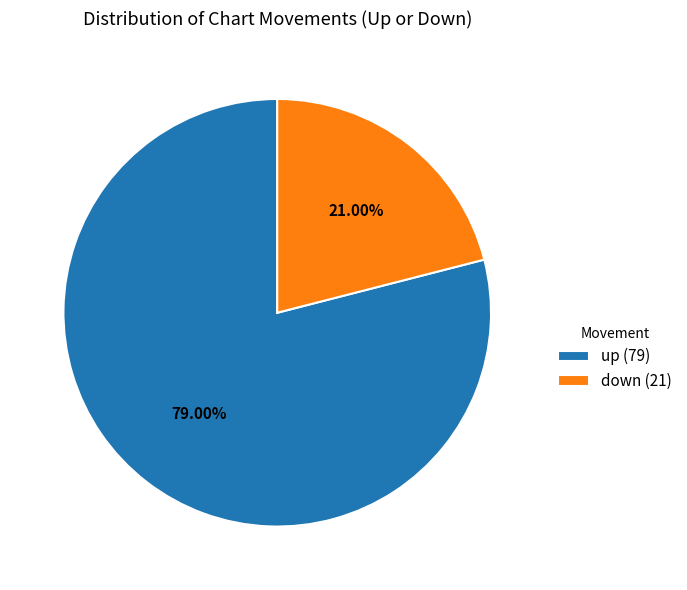

To the nearest percent, what is the combined percentage of down and up?

100%